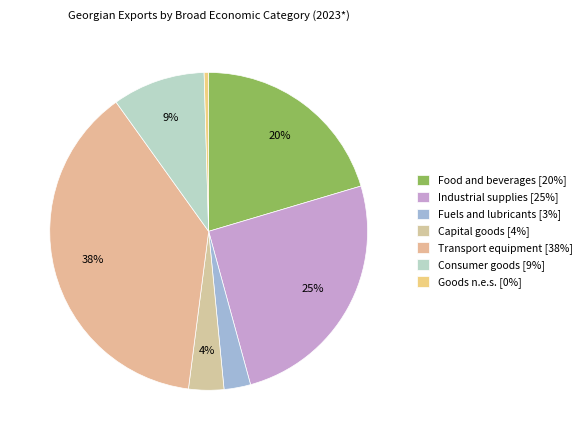

To the nearest percent, what is the average slice percentage?

14%